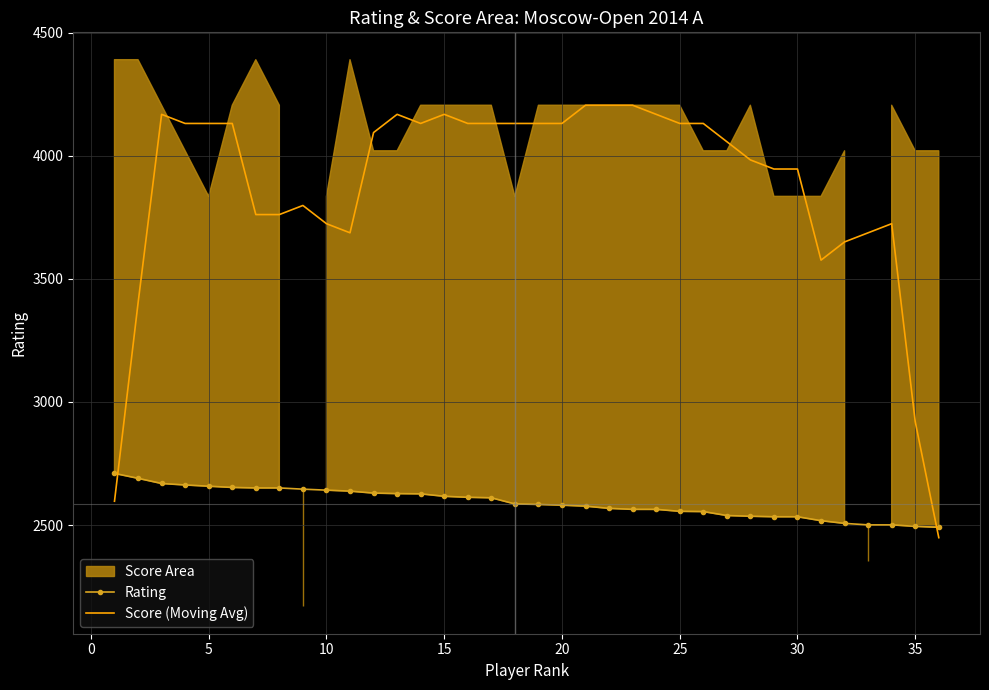

What is the approximate value of Rating at 20, to the nearest 5?

2580